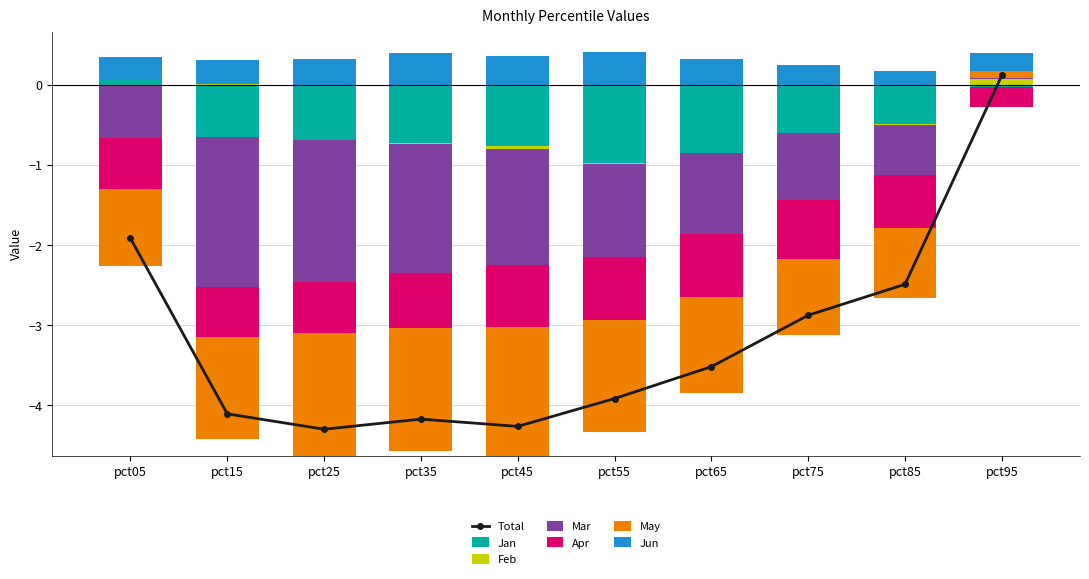

What is the sum of the May values at pct85 and pct35?

-2.4